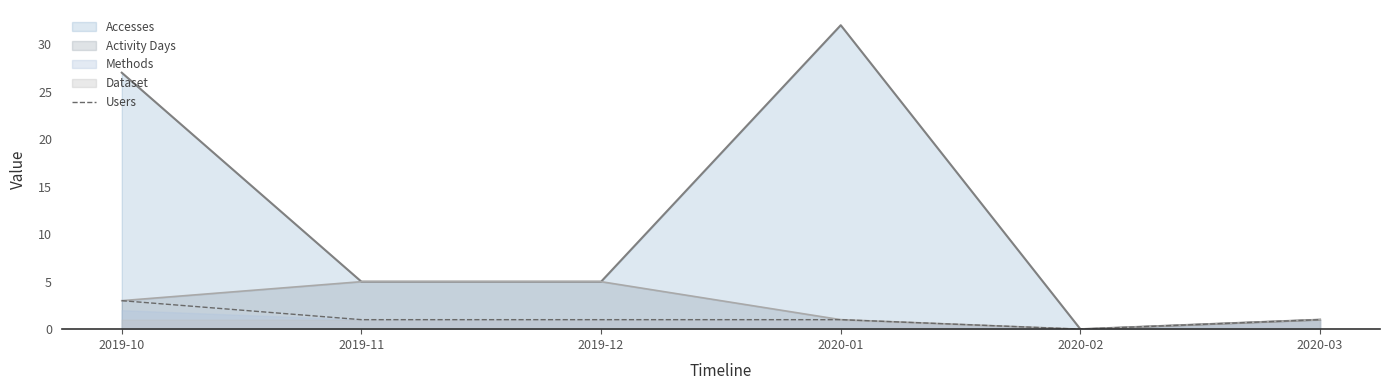

Is the value of Activity Days at 2020-02 greater than the value of Accesses at 2019-10?

No